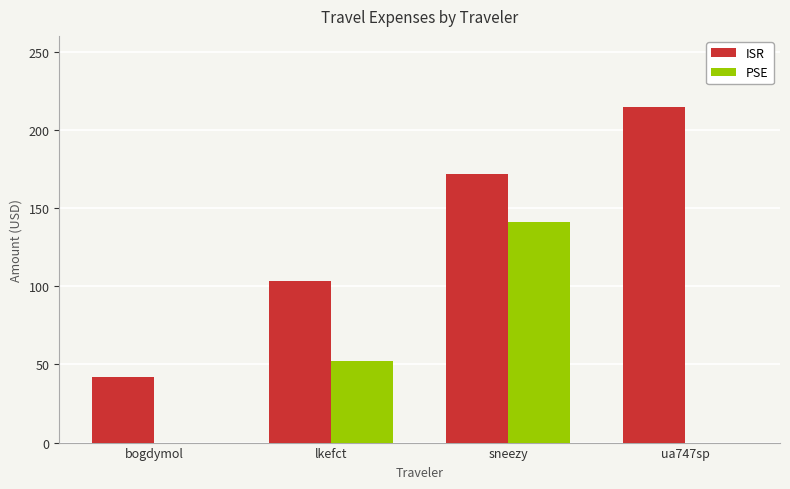

Reading left to right, extract all data points from this chart.

ISR: 42.1	103.1	171.4	214.8
PSE: 0.0	51.9	140.9	0.0